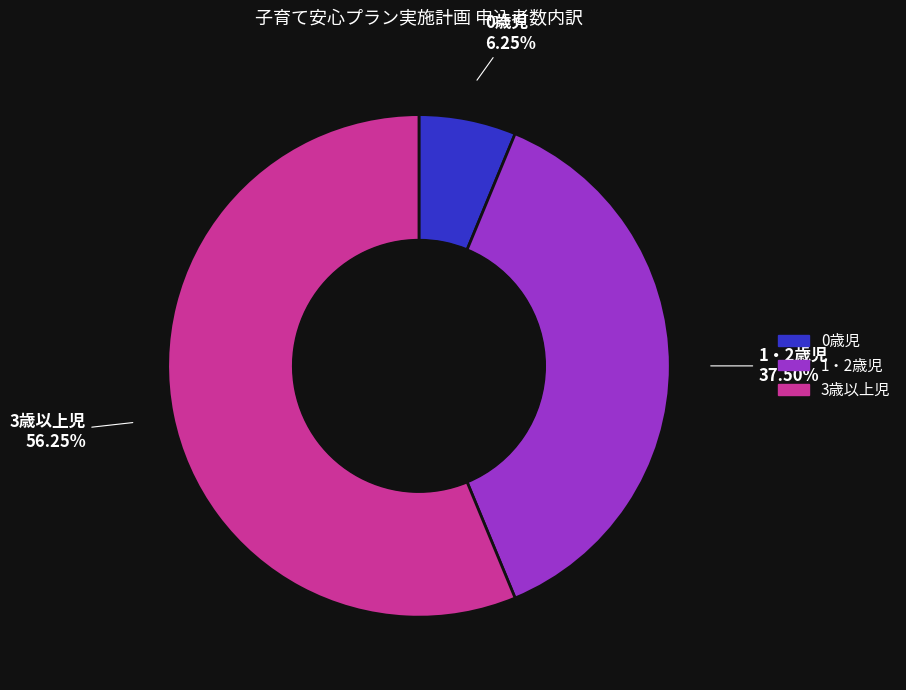

Do 1・2歳児 and 0歳児 together represent more than half of the pie?

No